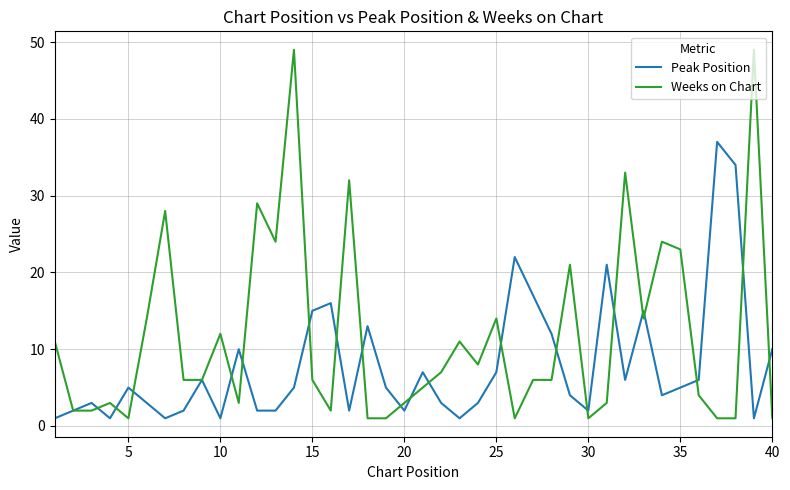

List the series in order of their overall mean, highest first.

Weeks on Chart, Peak Position